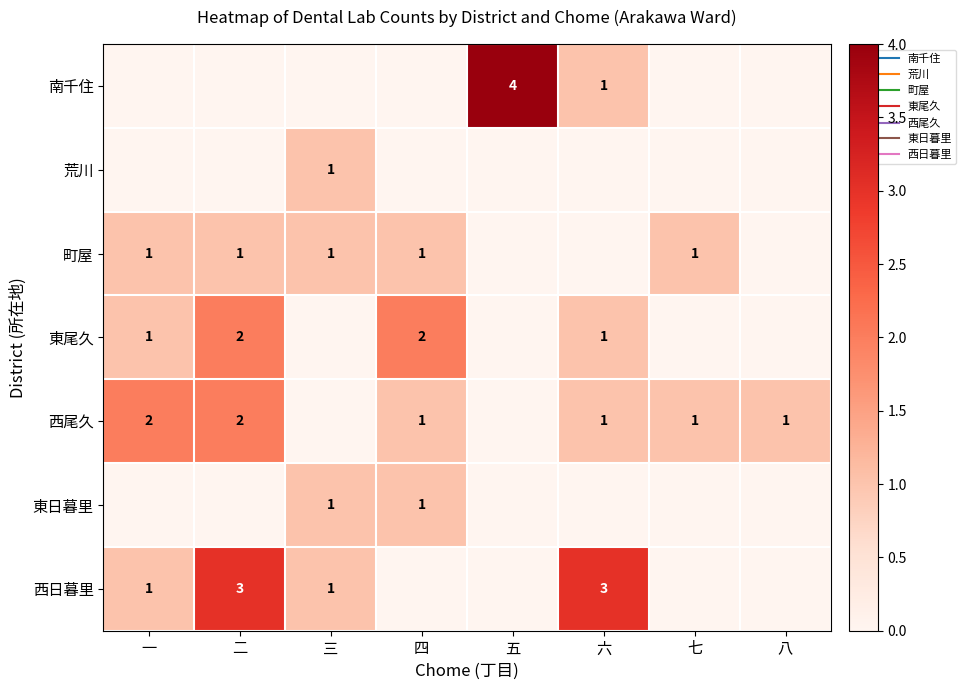

Rank the categories by 荒川 value from highest to lowest.

三, 一, 二, 四, 五, 六, 七, 八